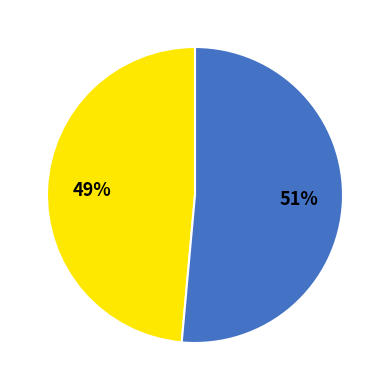

To the nearest percent, what is the average slice percentage?

50%